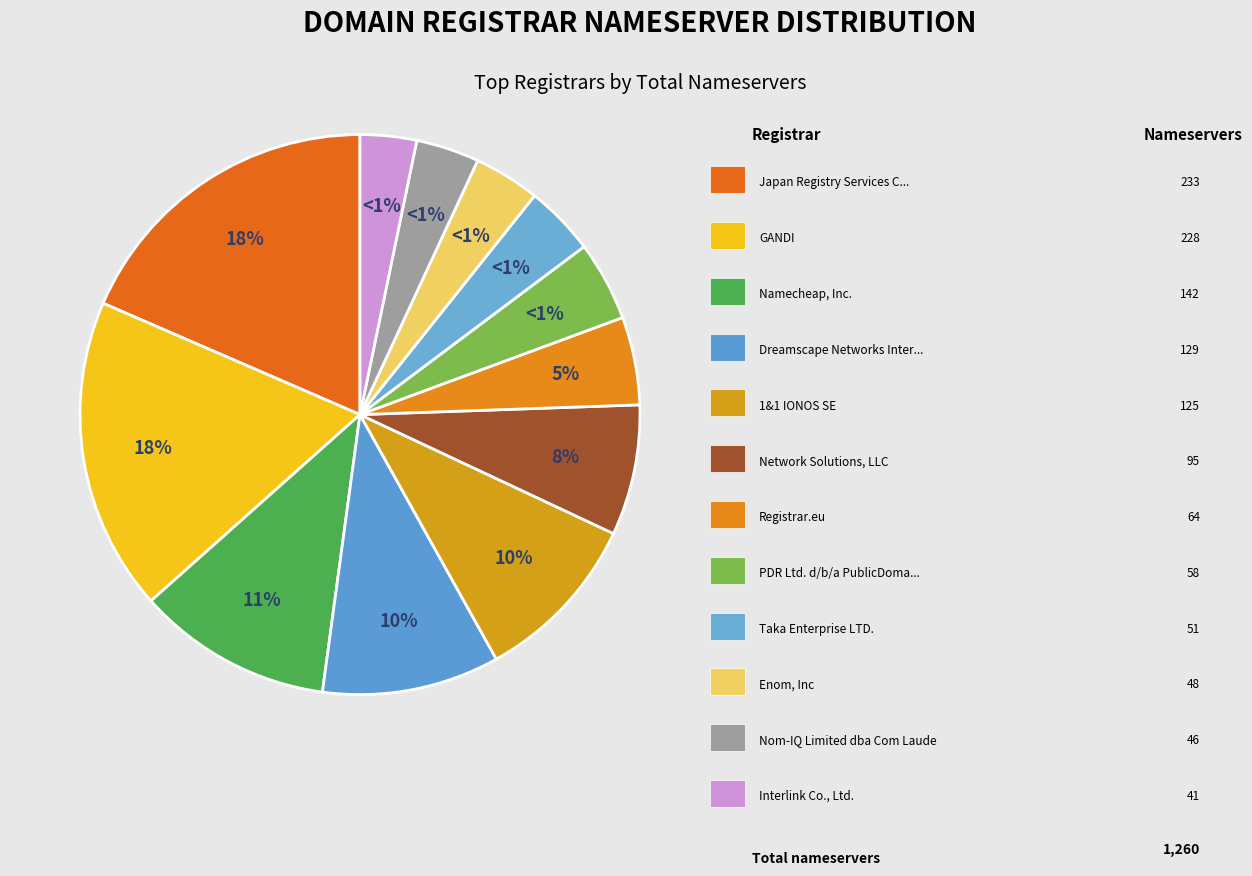

What is the change in value from Dreamscape Networks International to PDR Ltd. d/b/a PublicDomainRegistry.com?

-71